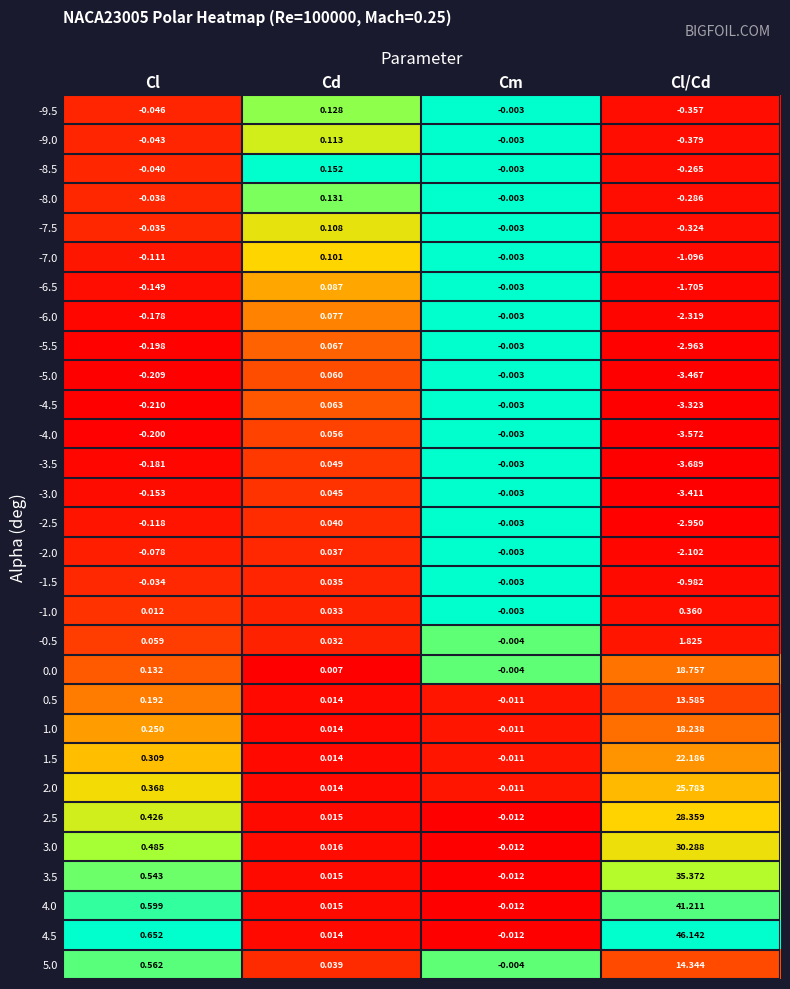

At how many categories does at least one series exceed 0?

3